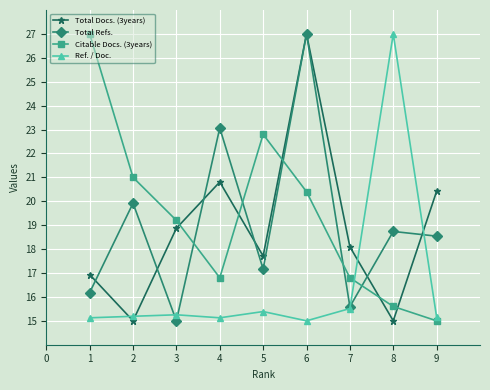

What is the sum of all Citable Docs. (3years) values?

174.6